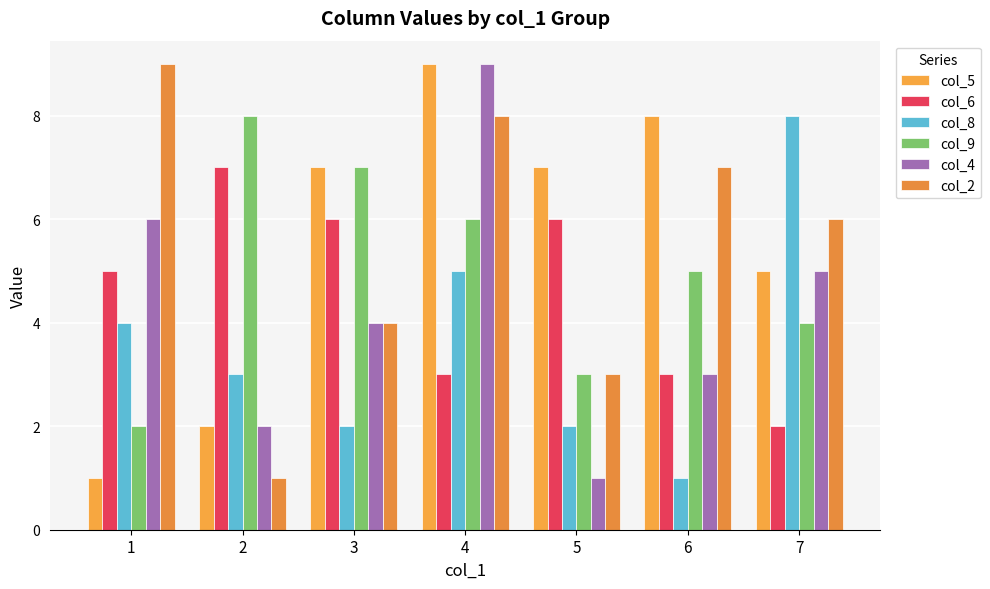

List the series in order of their peak value, highest first.

col_5, col_4, col_2, col_8, col_9, col_6